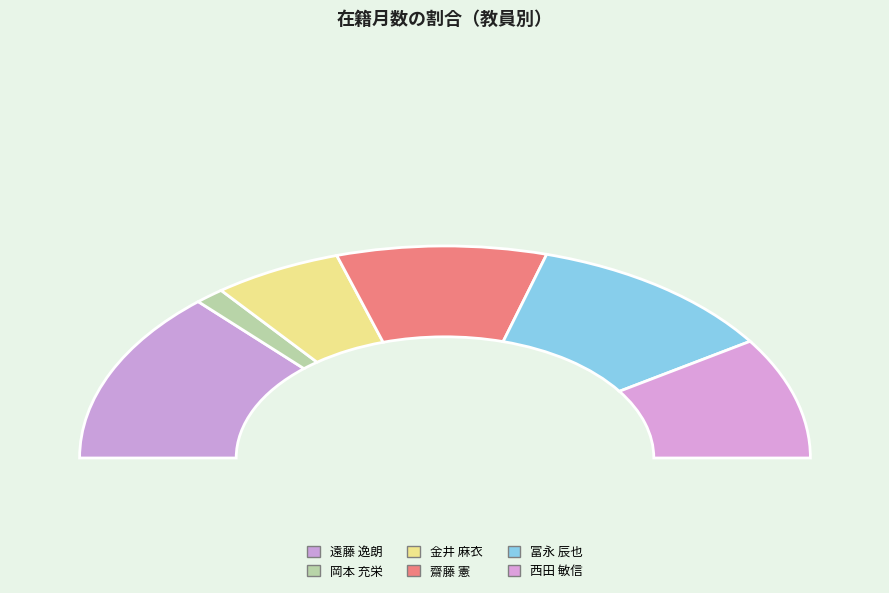

Is the sum of 金井 麻衣 and 冨永 辰也 greater than half?

No